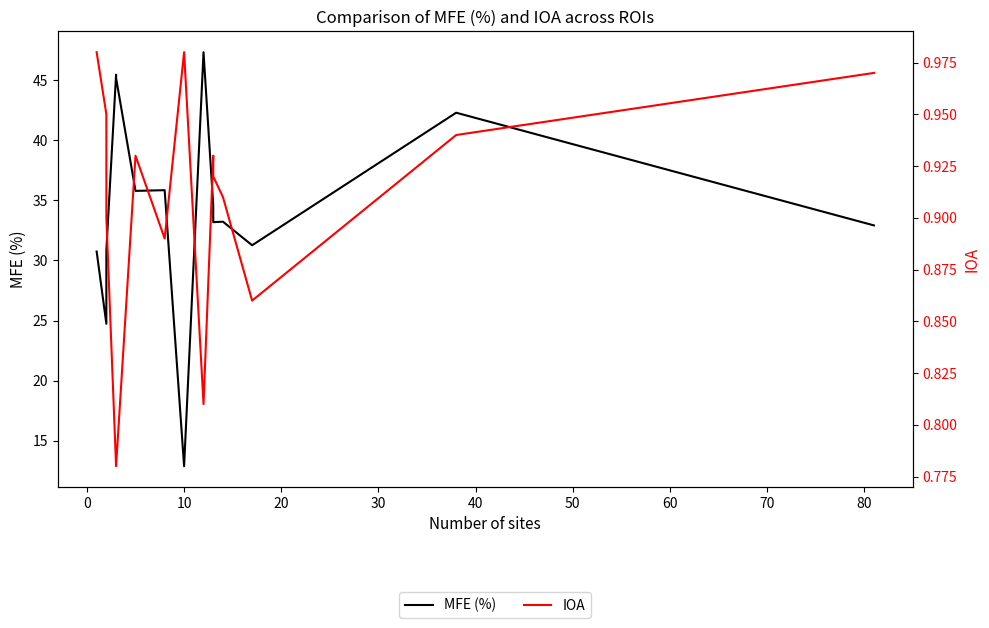

How many values in the MFE (%) series are below 33?

6